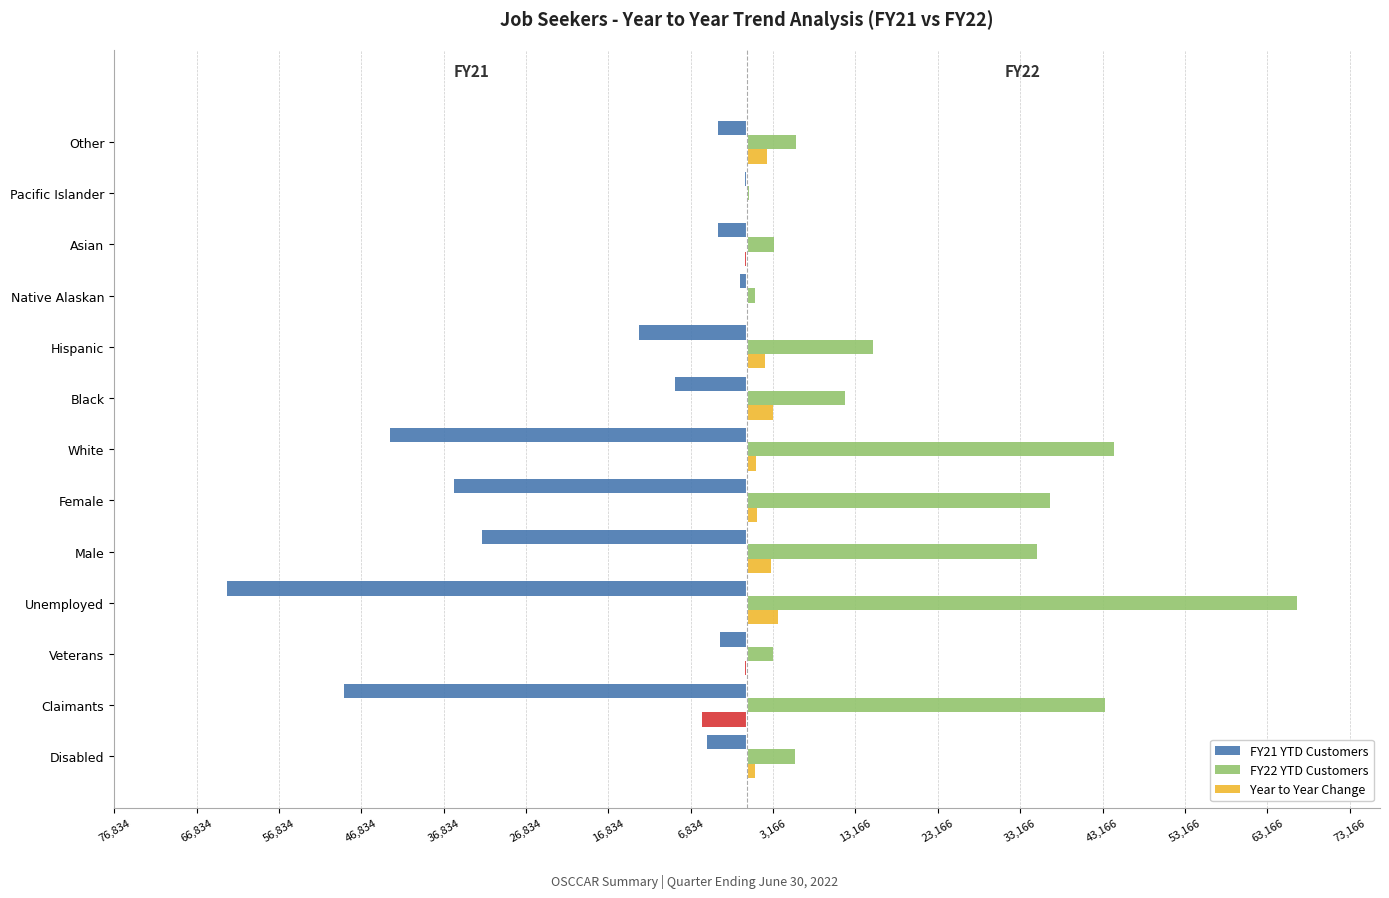

What is the value of the FY21 YTD Customers bar at the 8th from the left?

-8791